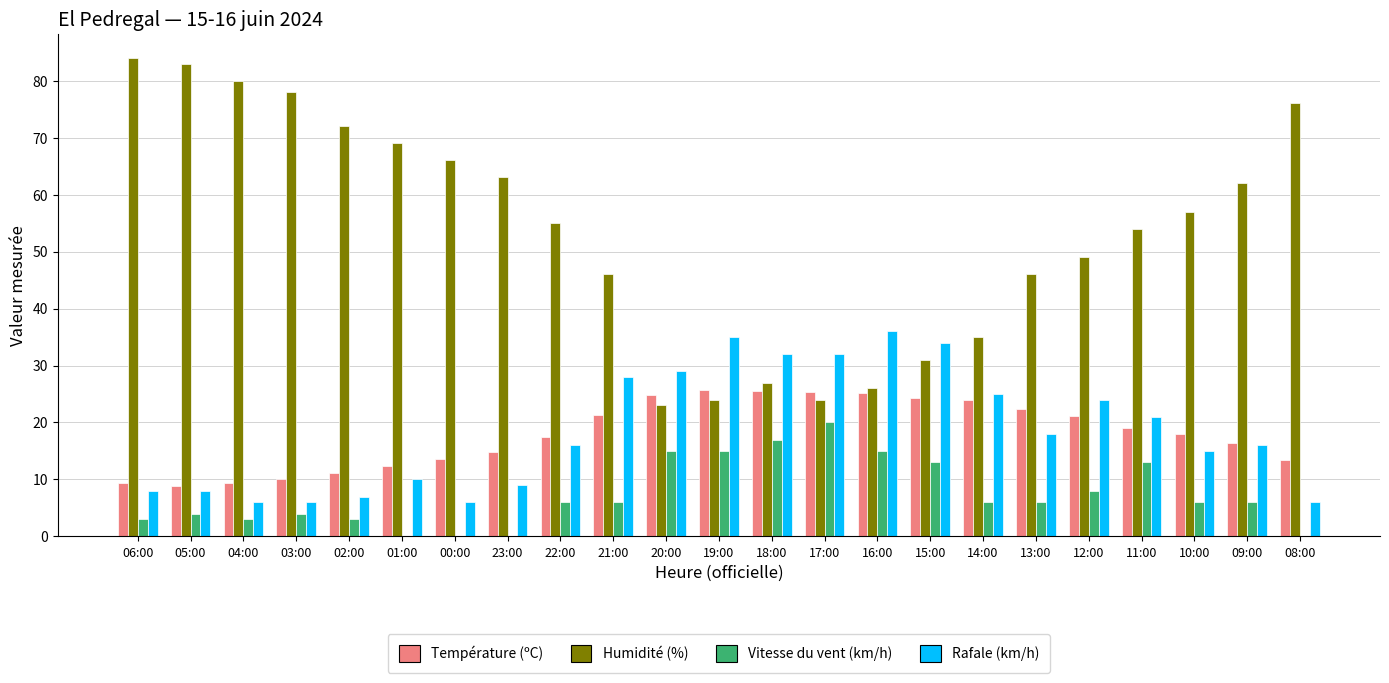

What is the greatest value displayed?

84.0